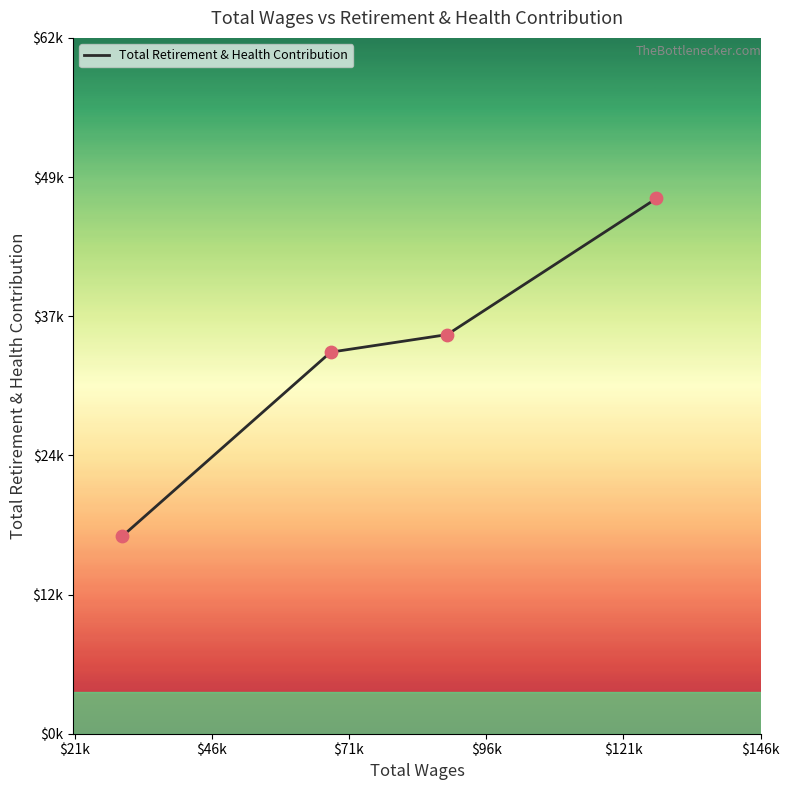

Does the chart have visible grid lines?

No